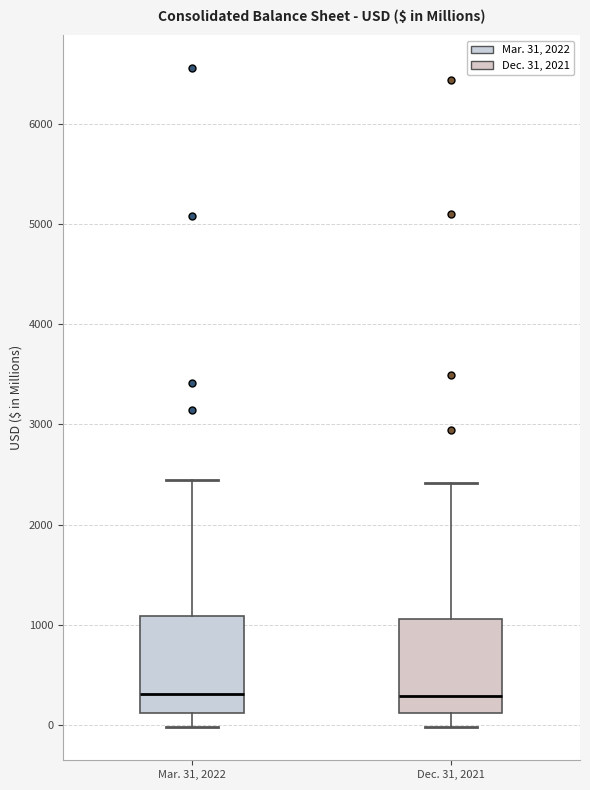

Where does the upper whisker of the box for Mar. 31, 2022 end on the y-axis? The values are not printed on the chart, so give them approximately, as read against the axis.

2400